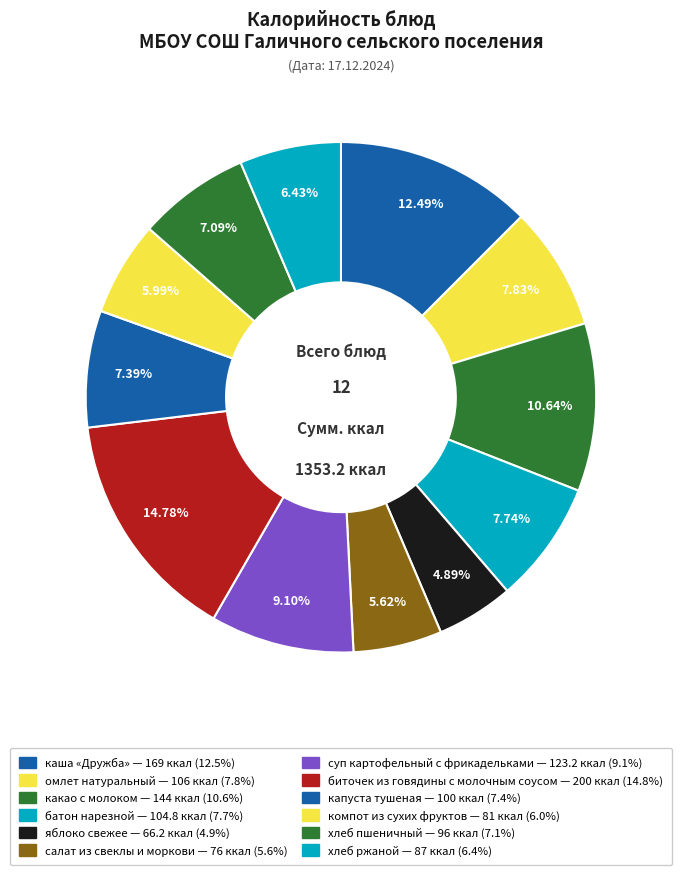

How many segments does this pie chart have?

12